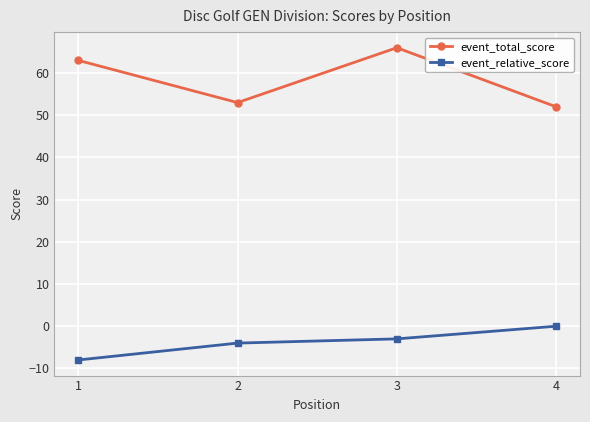

How many categories are shown in the chart?

4